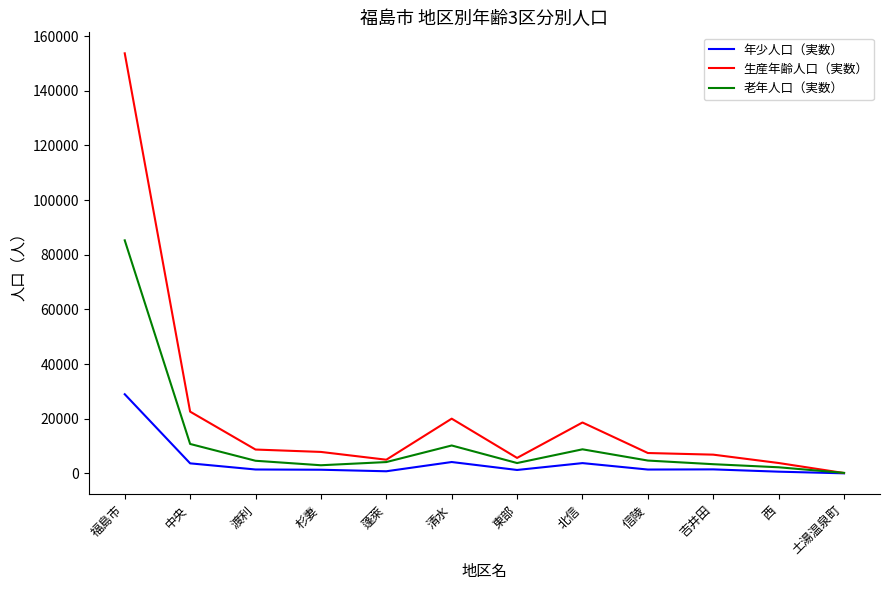

True or false: 老年人口（実数） has a value of 10200 at 清水.

True